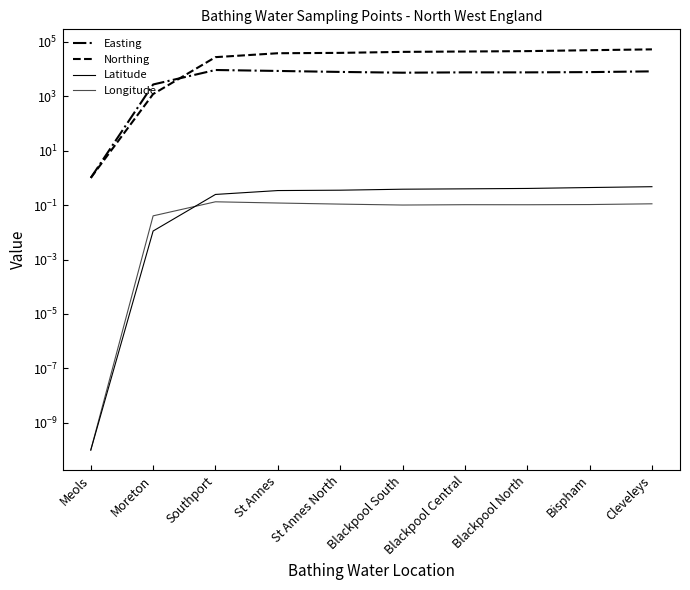

True or false: Northing and Latitude cross at least once.

False